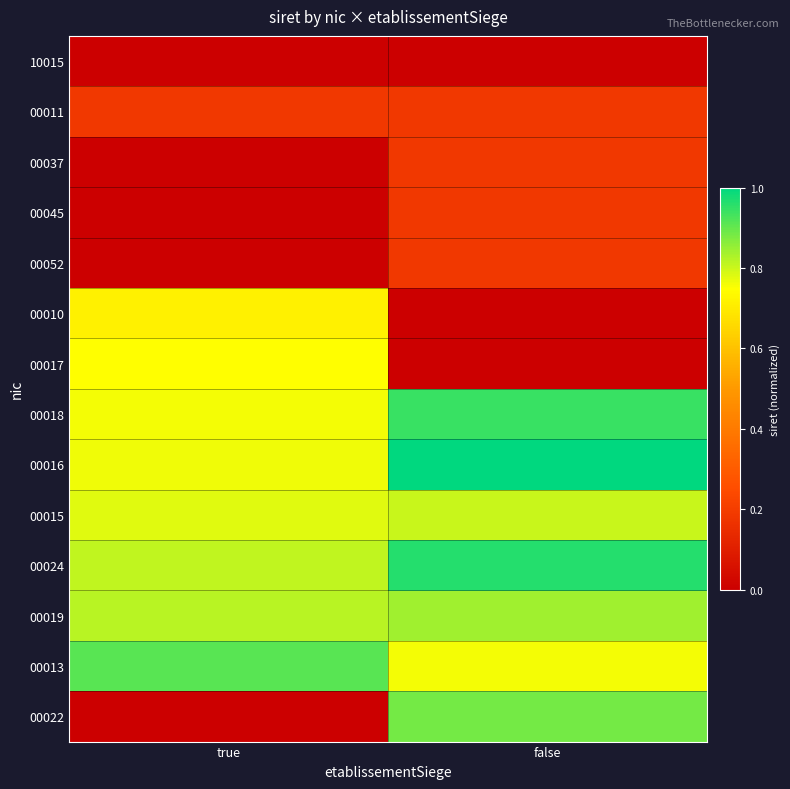

What is the difference between the highest and lowest values at false?

1.0